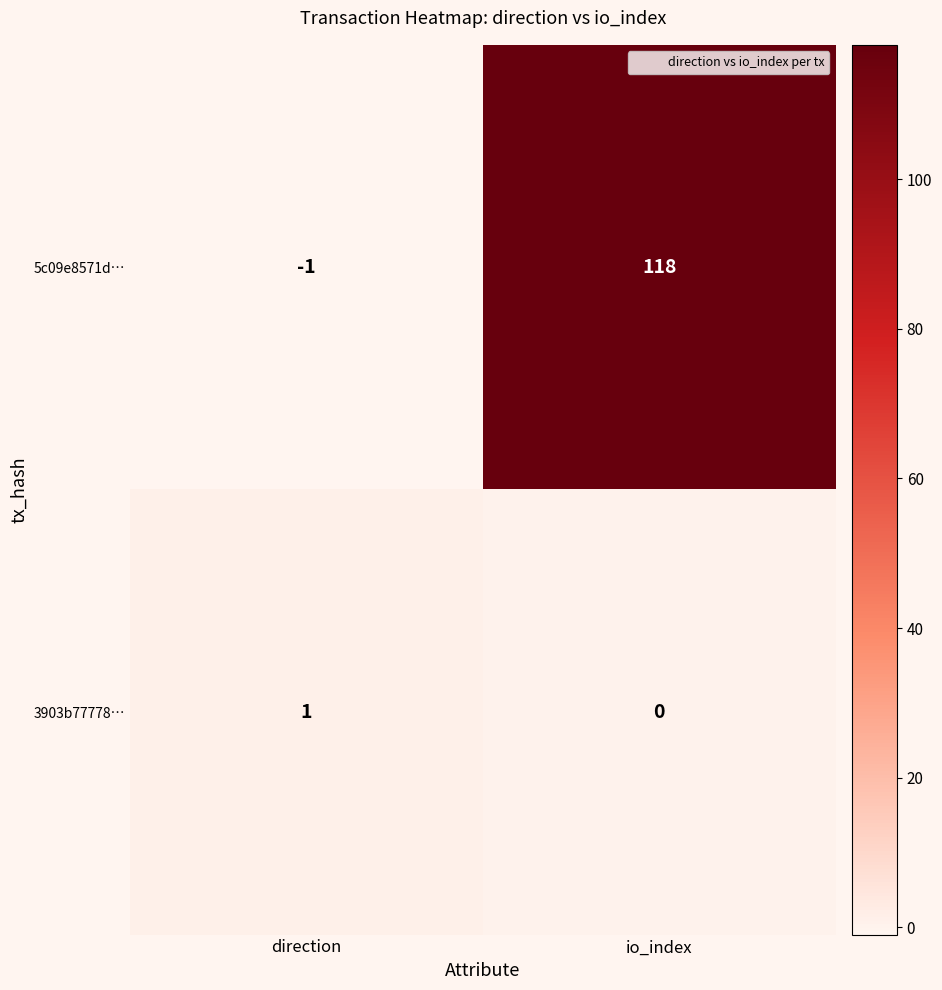

What is the minimum value shown in the chart?

-1